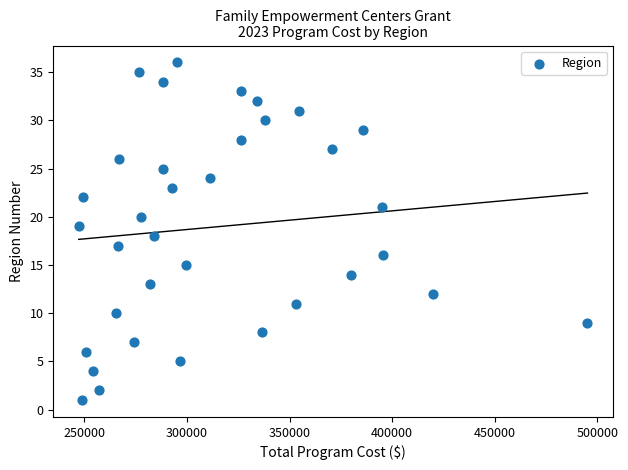

What is the range of X values (max minus min)?

248070